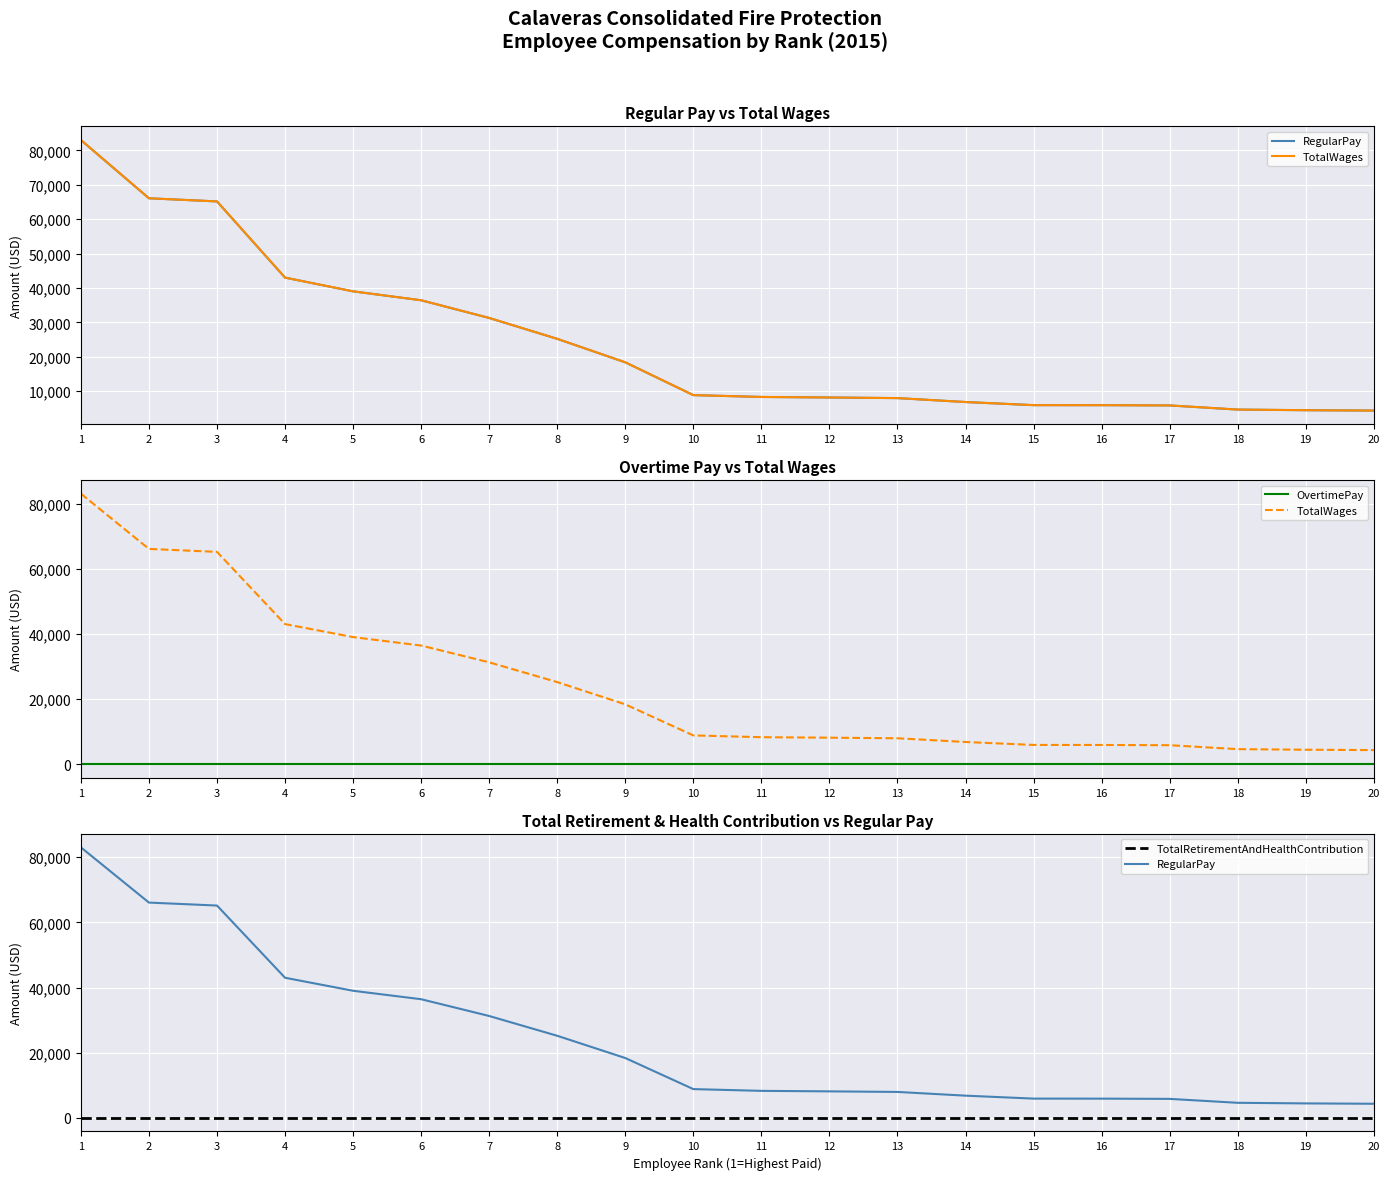

At which label does RegularPay reach its minimum?

20